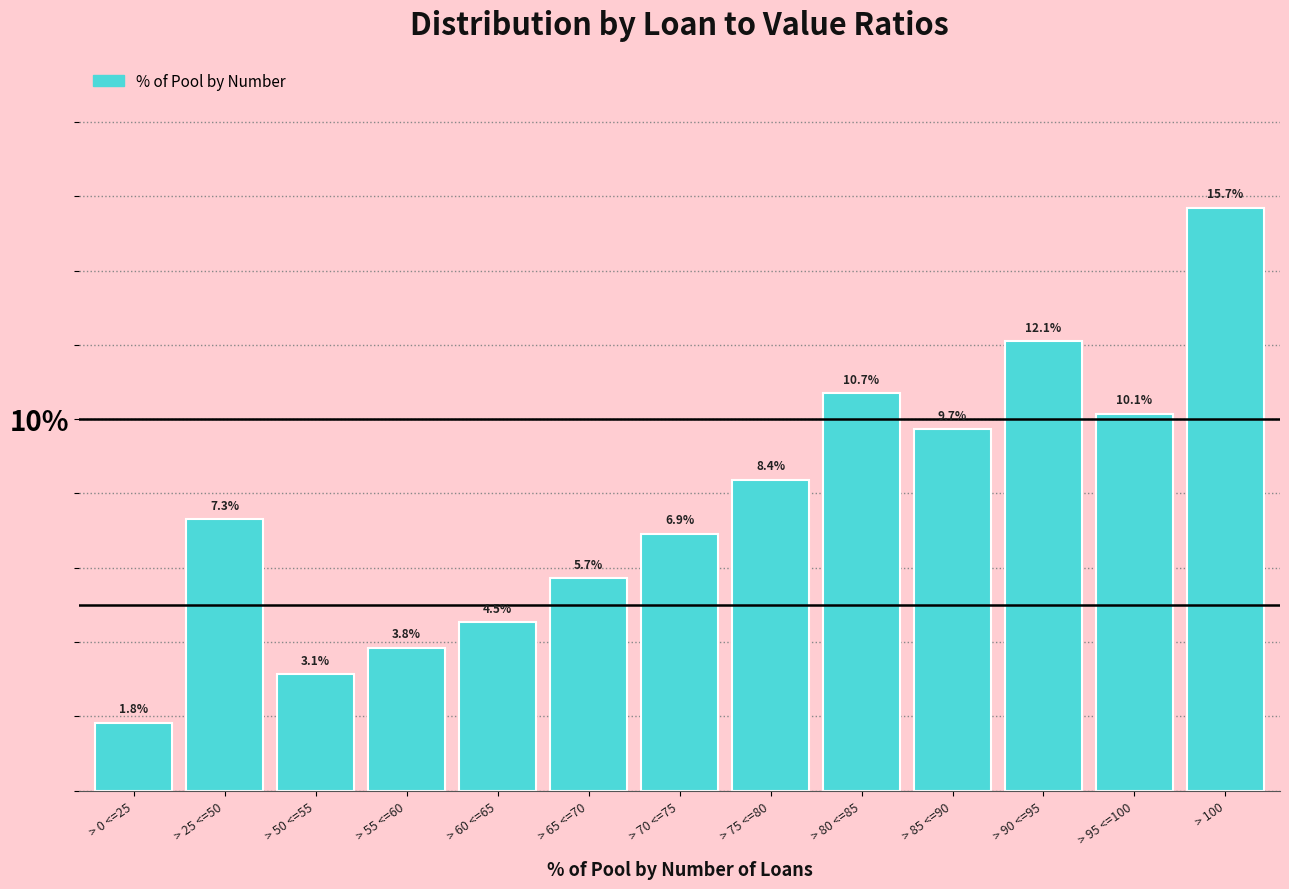

Reading left to right, what are all the values shown in this chart?

1.8	7.3	3.1	3.8	4.5	5.7	6.9	8.4	10.7	9.7	12.1	10.1	15.7